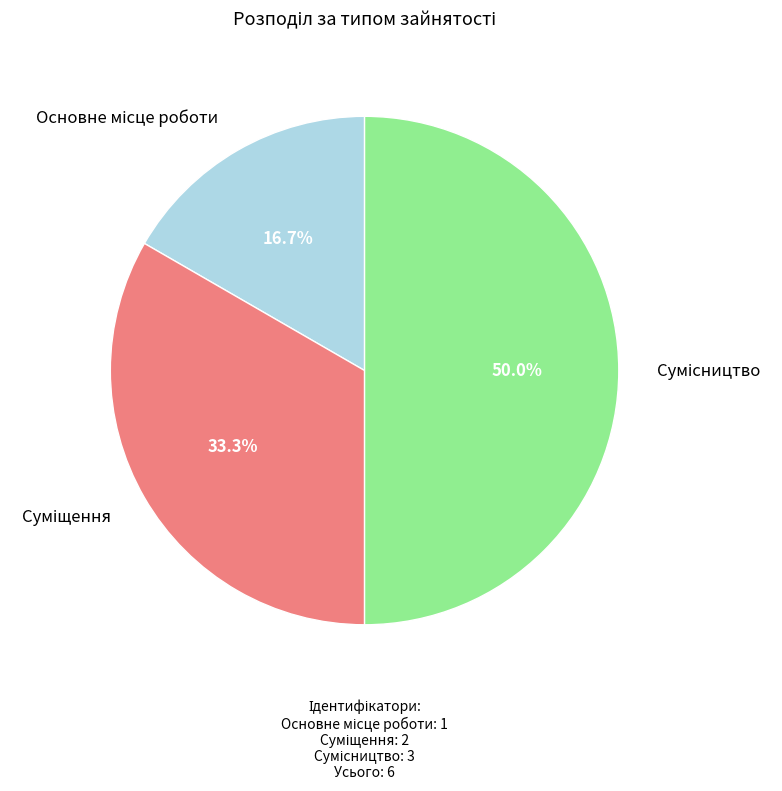

How many segments does this pie chart have?

3